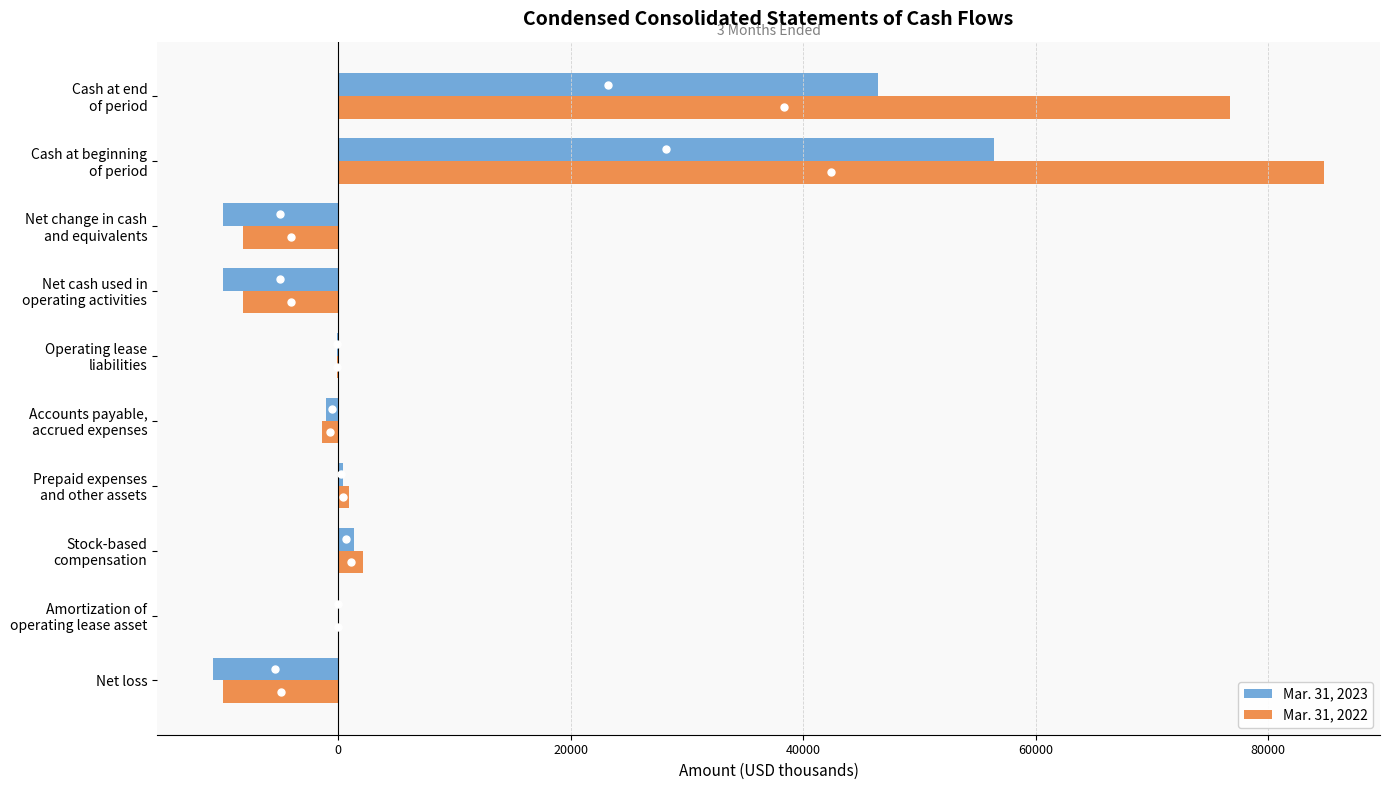

Count the number of categories in the chart.

10